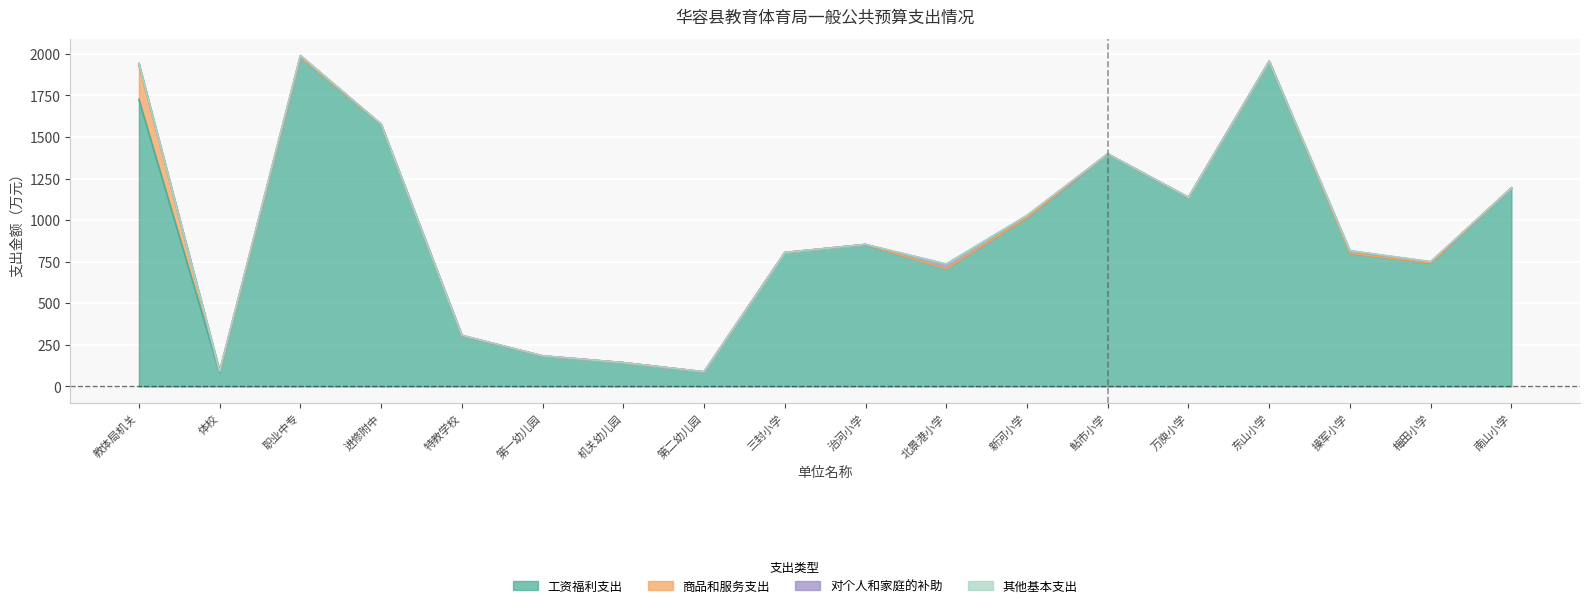

What is the spread (max minus min) of values at 万庾小学?

1136.5